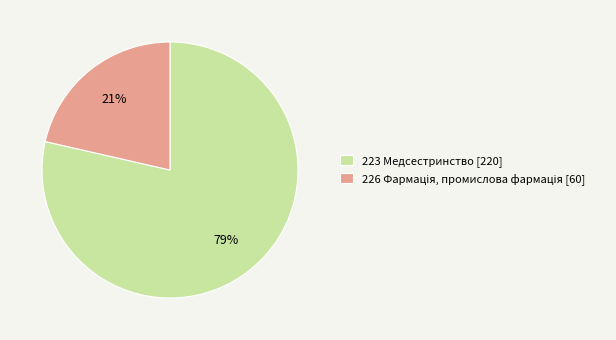

To the nearest percent, what is the average slice percentage?

50%